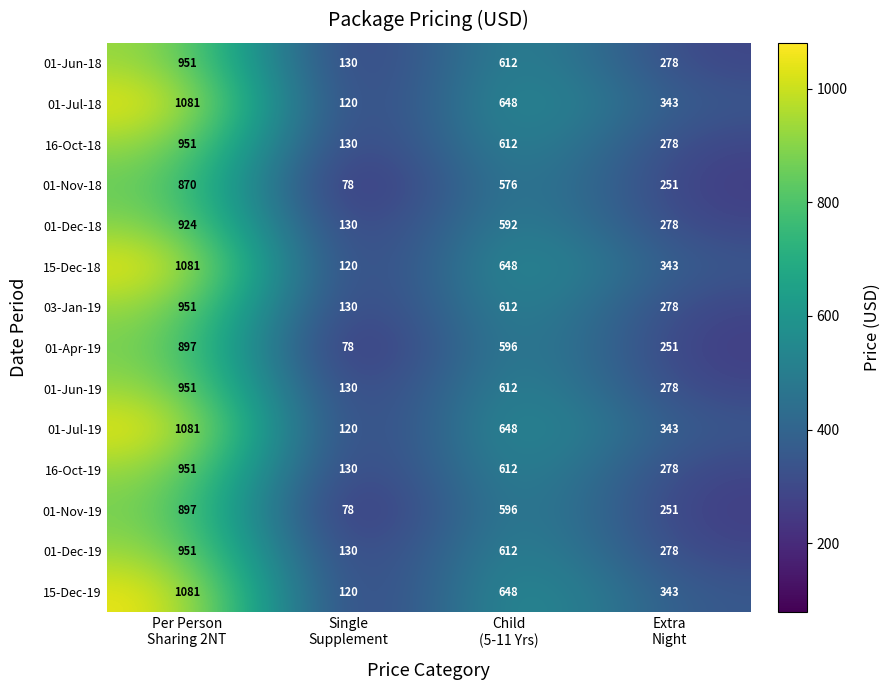

What is the average value of the 01-Jul-19 series?

548